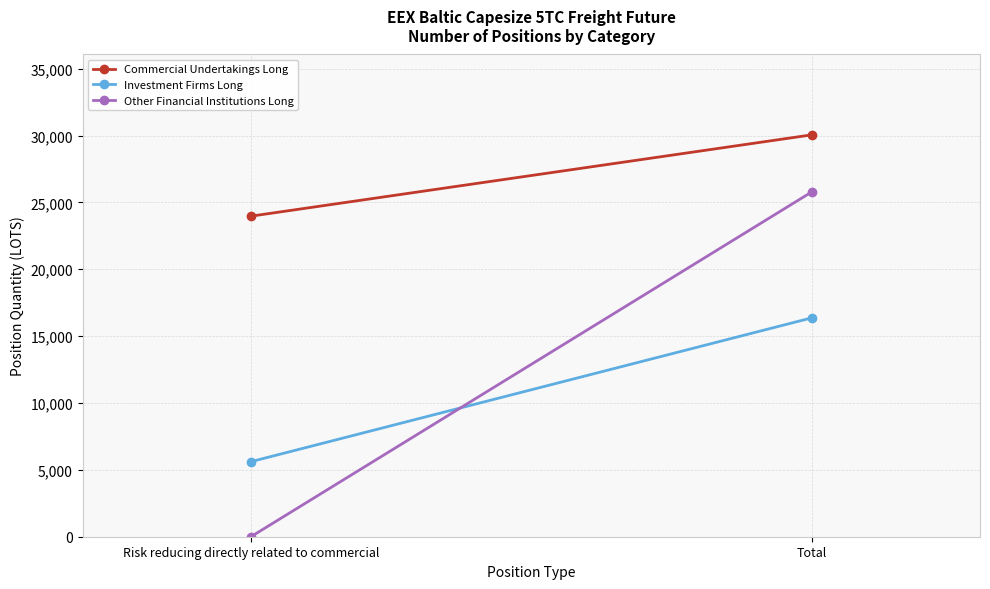

What is the value of the Other Financial Institutions Long point at the 2nd from the left?

25783.0